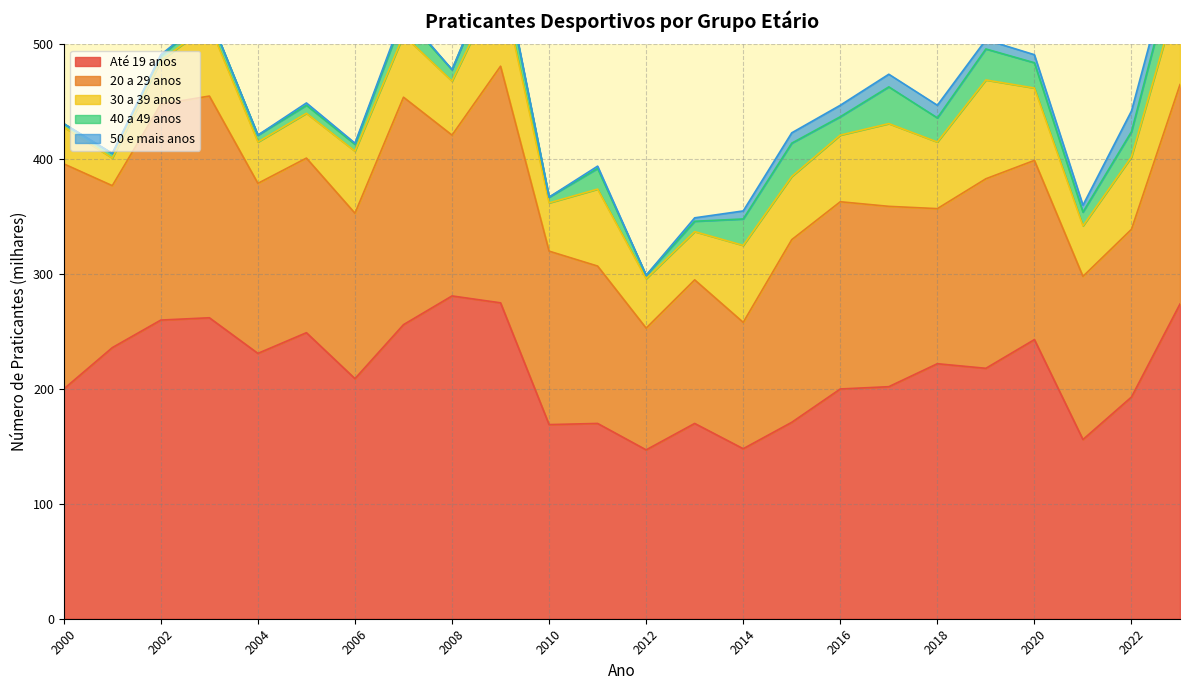

At how many categories does at least one series exceed 78?

24